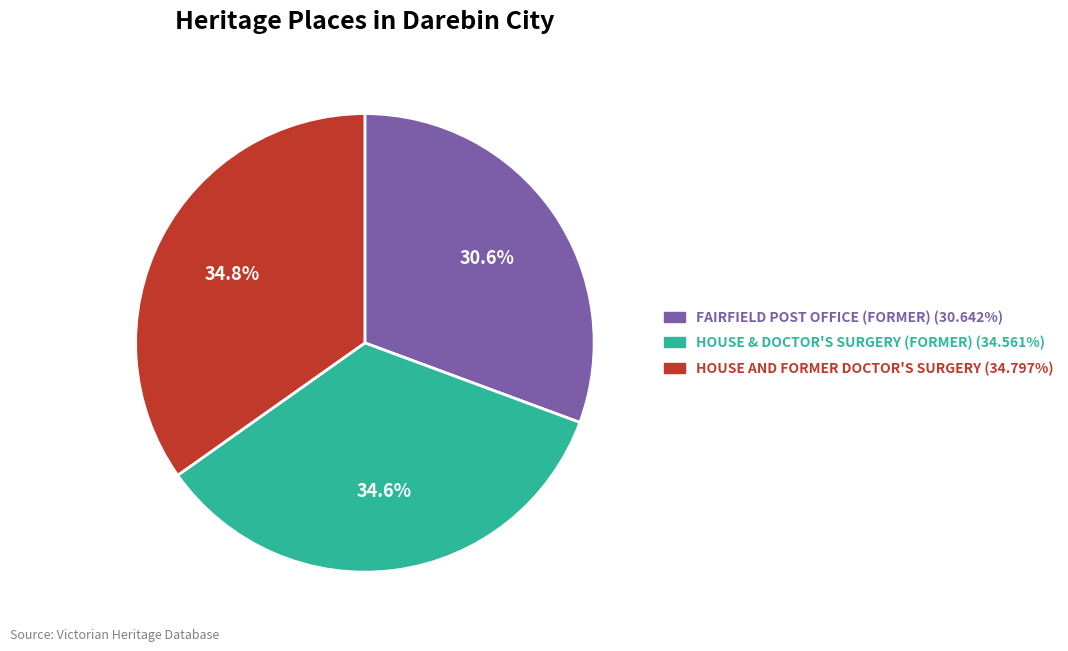

To the nearest percent, what percentage of the pie is FAIRFIELD POST OFFICE (FORMER)?

31%